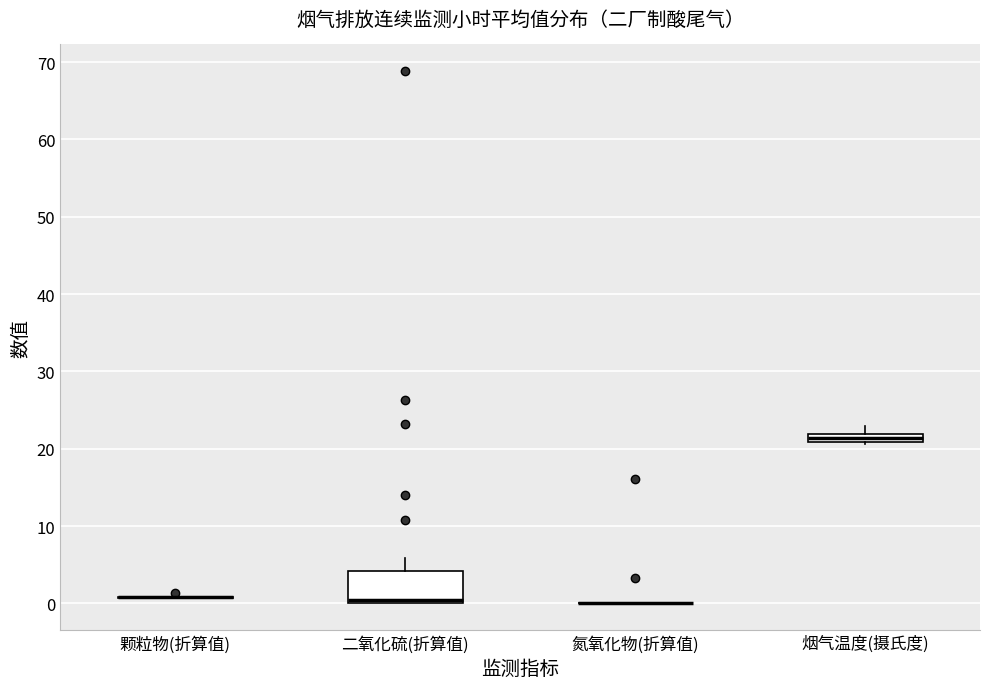

Where is the upper edge of the box for 烟气温度(摄氏度) on the y-axis? The values are not printed on the chart, so give them approximately, as read against the axis.

22